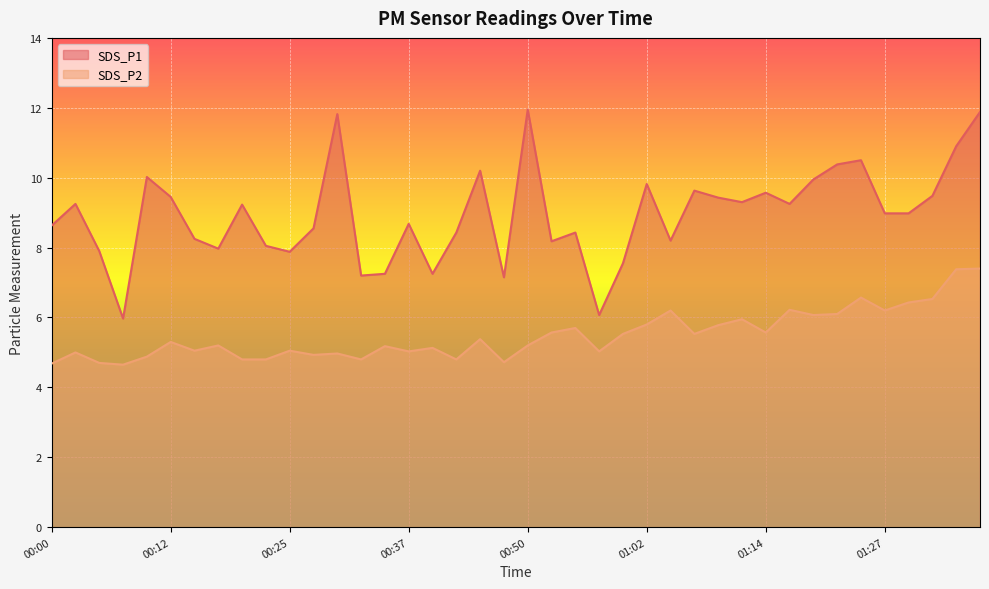

What is the total value across all series at 00:12?

14.8